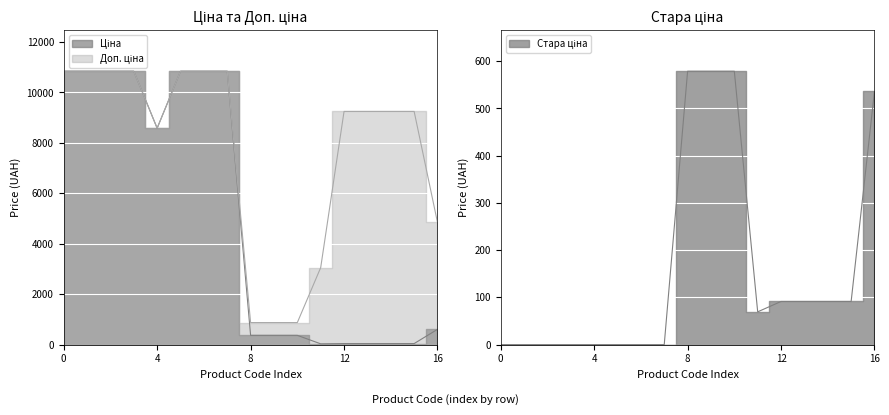

Is the value of Доп. ціна at 273001918 greater than the value of Стара ціна at 273001960?

Yes